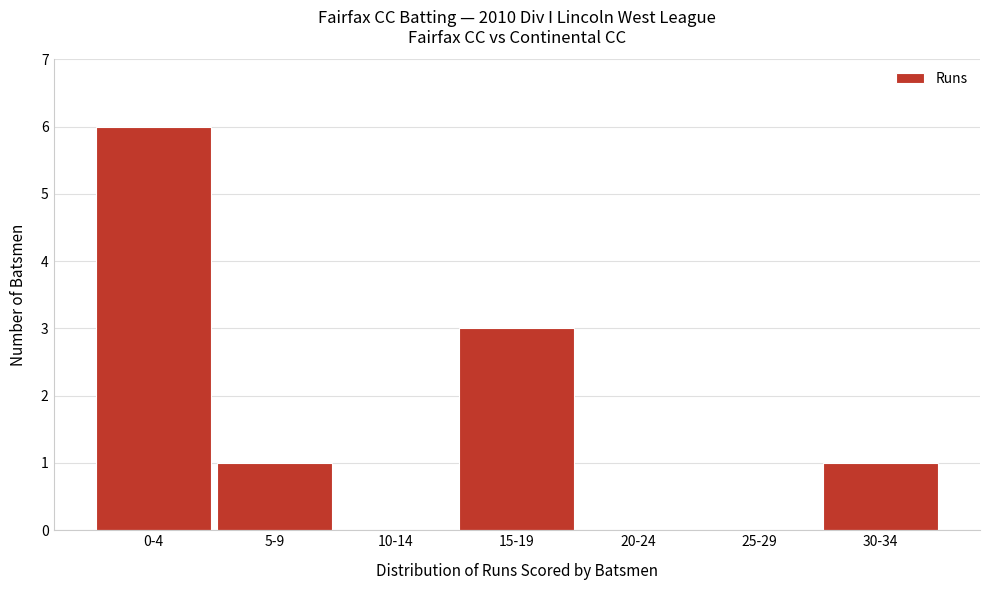

Reading left to right, list all the values displayed in this chart.

0-4=6	5-9=1	10-14=0	15-19=3	20-24=0	25-29=0	30-34=1